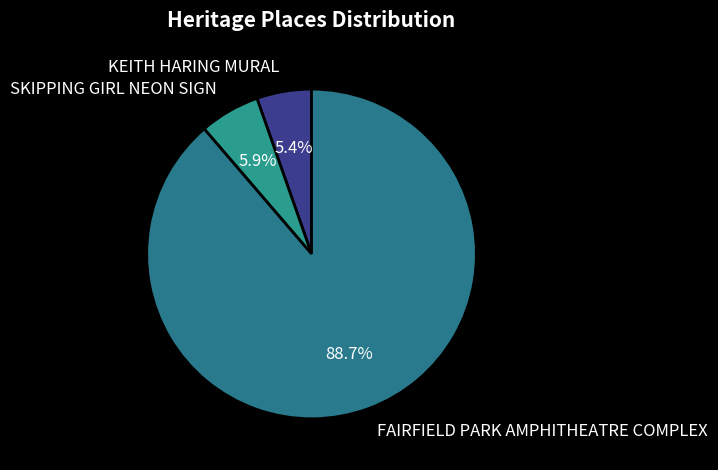

Rank the categories by value from lowest to highest.

KEITH HARING MURAL, SKIPPING GIRL NEON SIGN, FAIRFIELD PARK AMPHITHEATRE COMPLEX